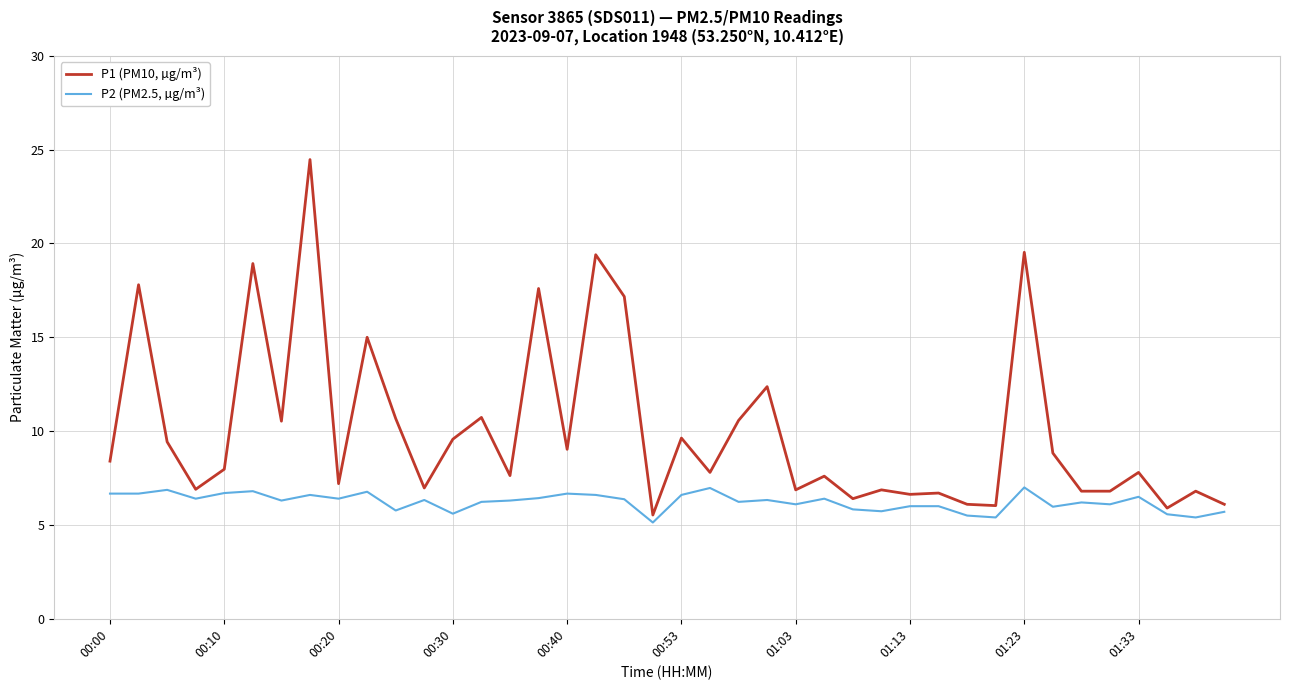

Which series has the largest total across all categories?

P1 (PM10, µg/m³)